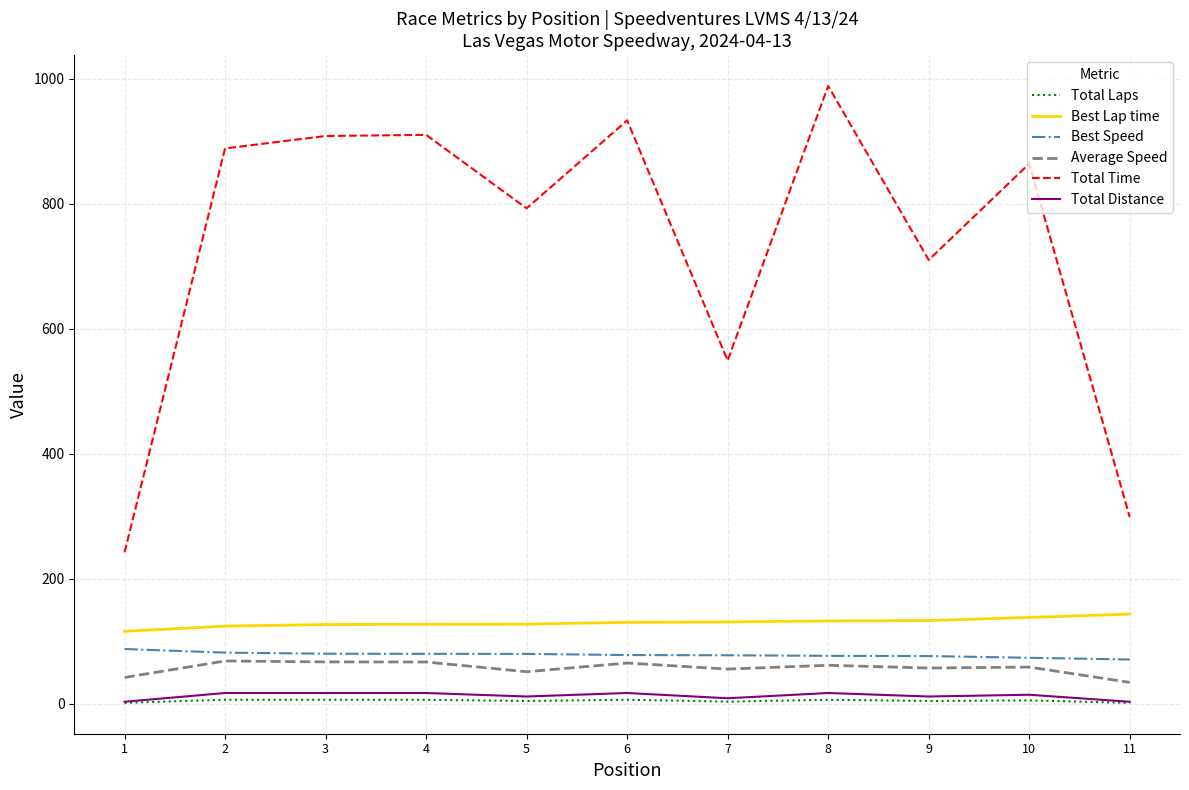

True or false: Best Lap time and Total Time cross at least once.

False